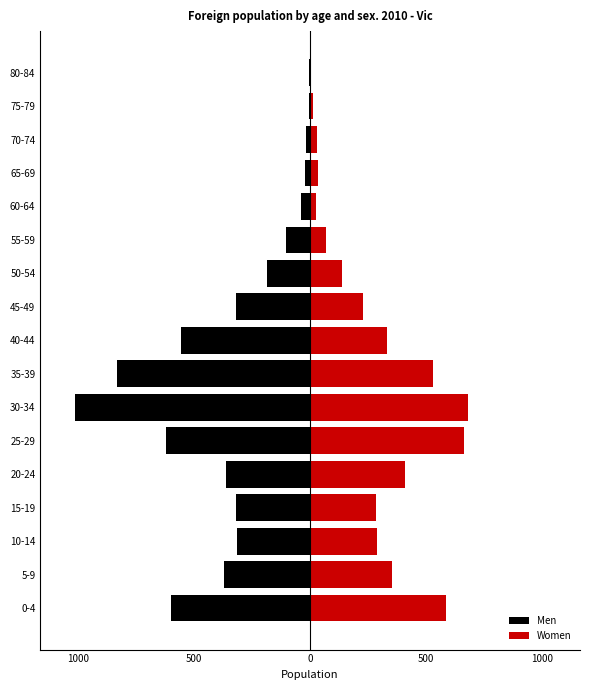

The value of Women at 25-29 is 329. True or false?

False